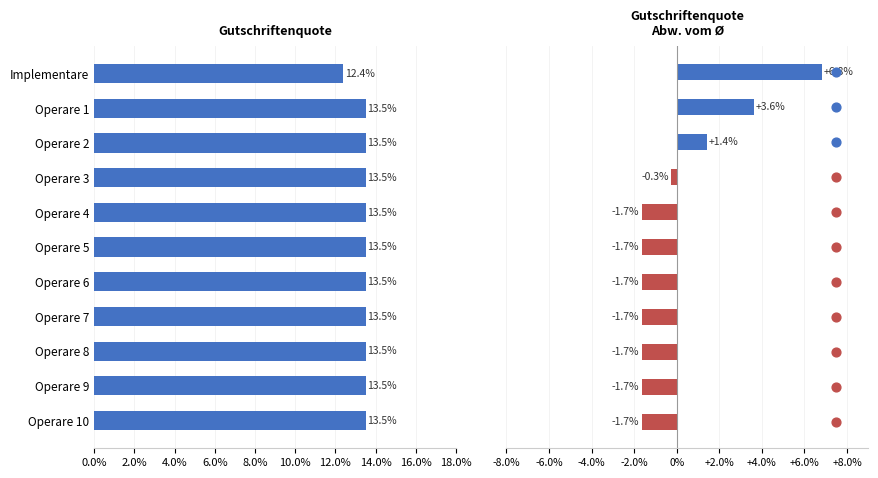

Which series has the largest Y range (max minus min)?

Gutschriftenquote Abw. vom Ø